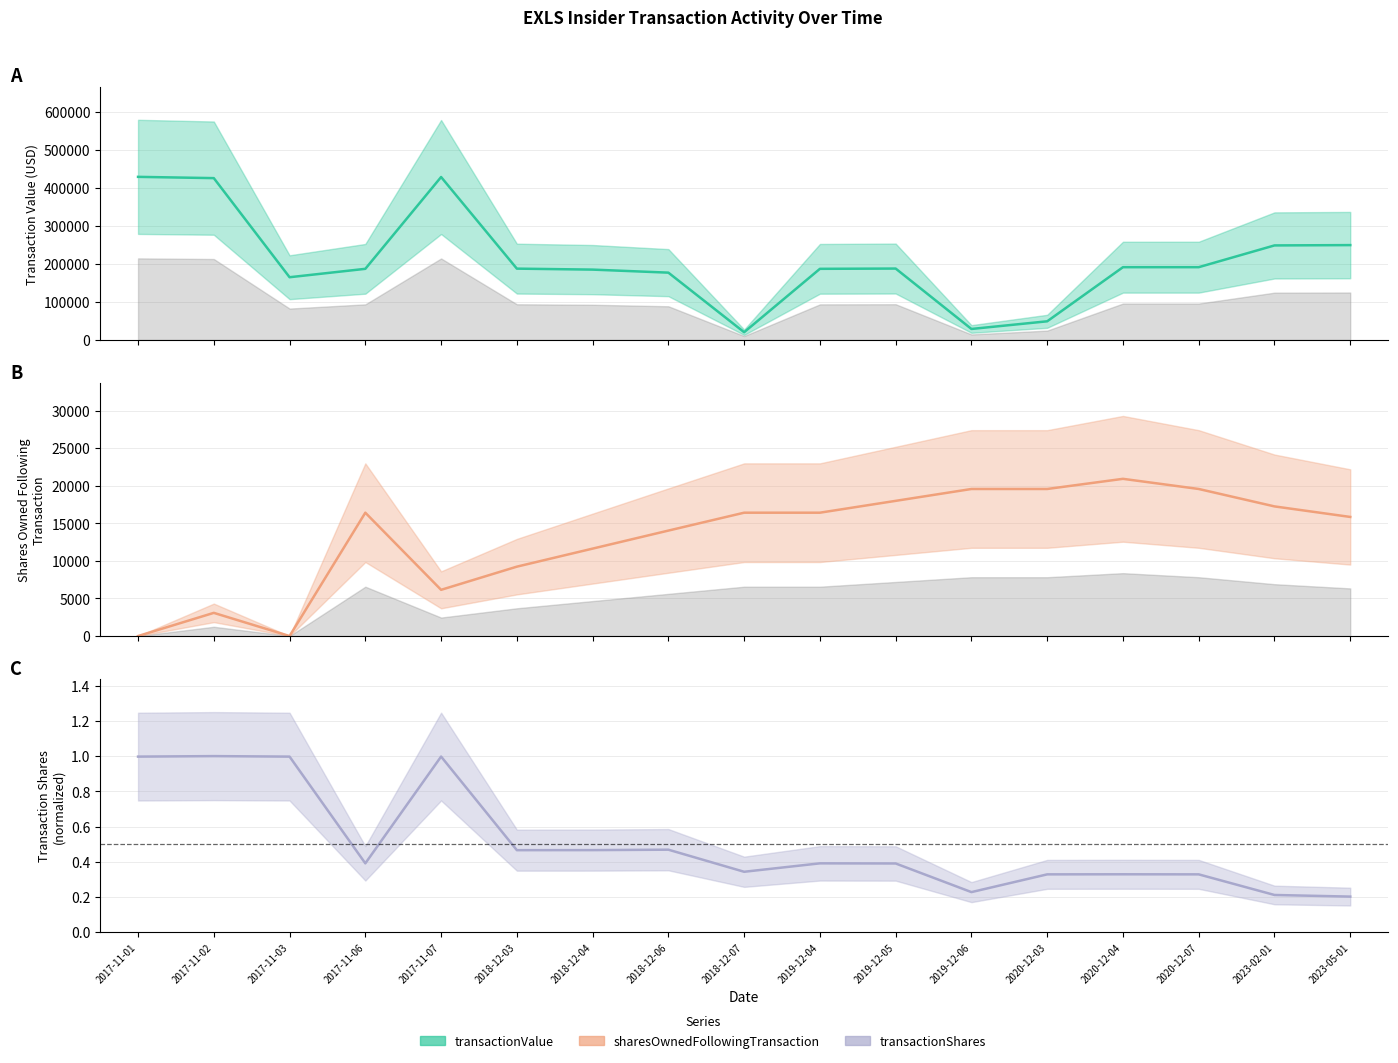

Where does the sharesOwnedFollowingTransaction series first go above 16408?

2019-12-05